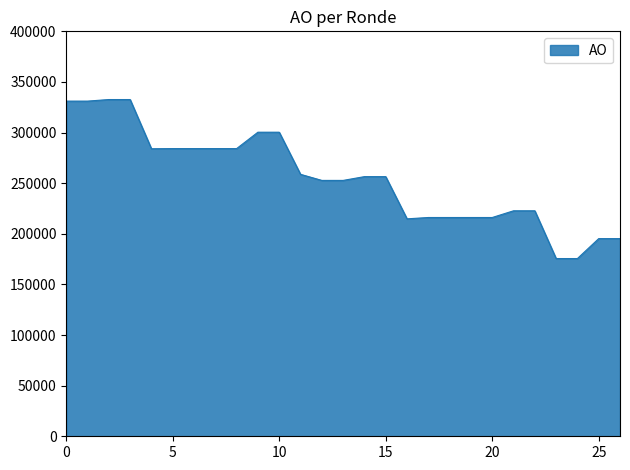

What is the greatest value displayed?

332628